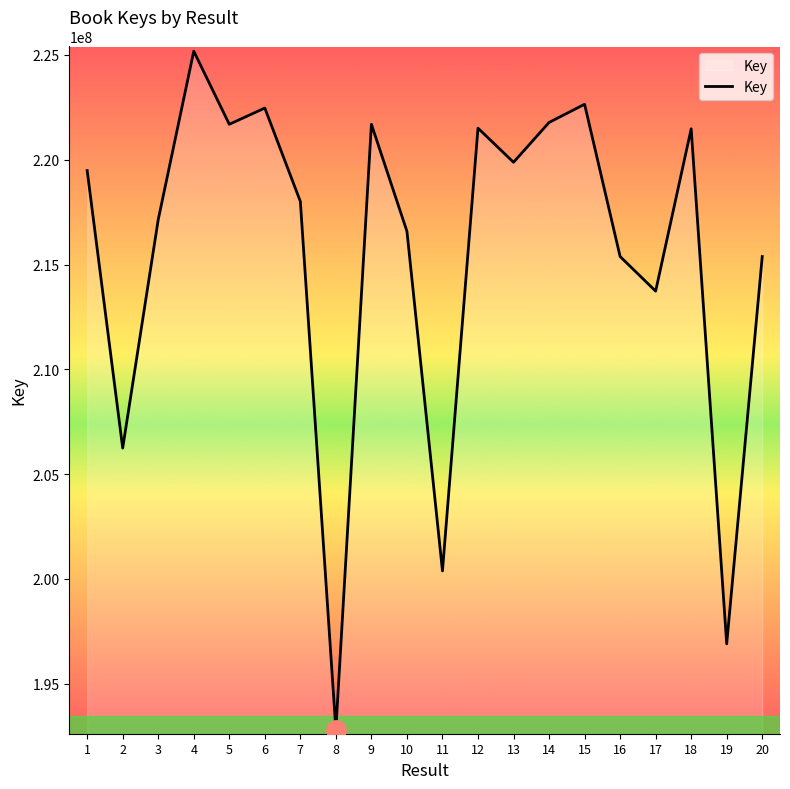

Is it true that the value at 9 is 322979131?

False